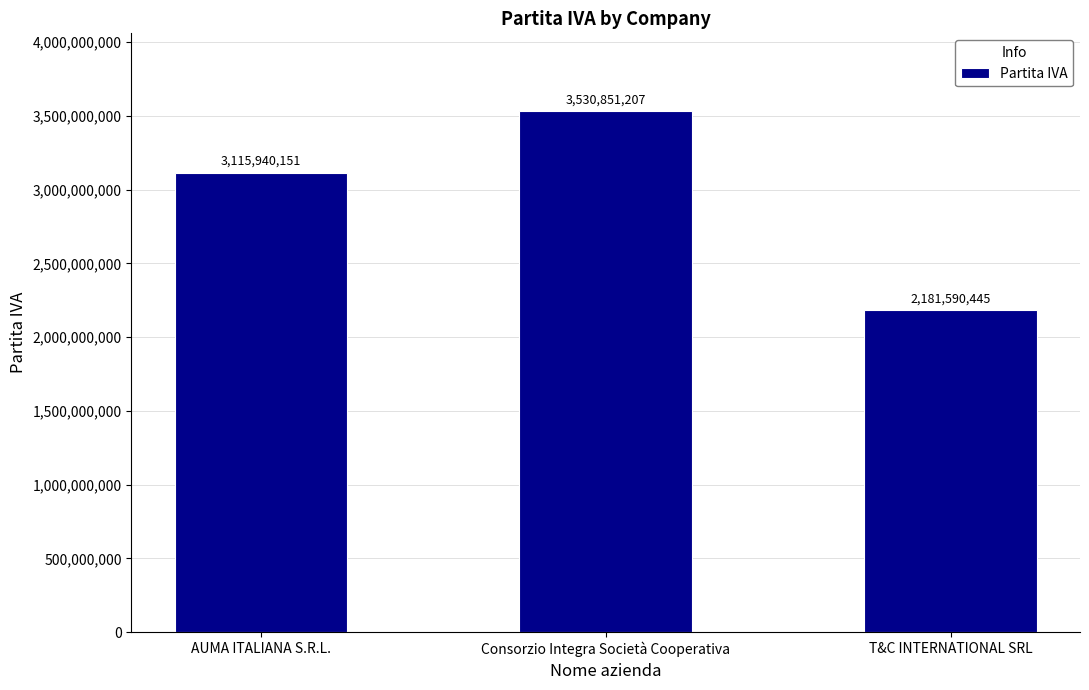

At which label is the value closest to 2856220826?

AUMA ITALIANA S.R.L.